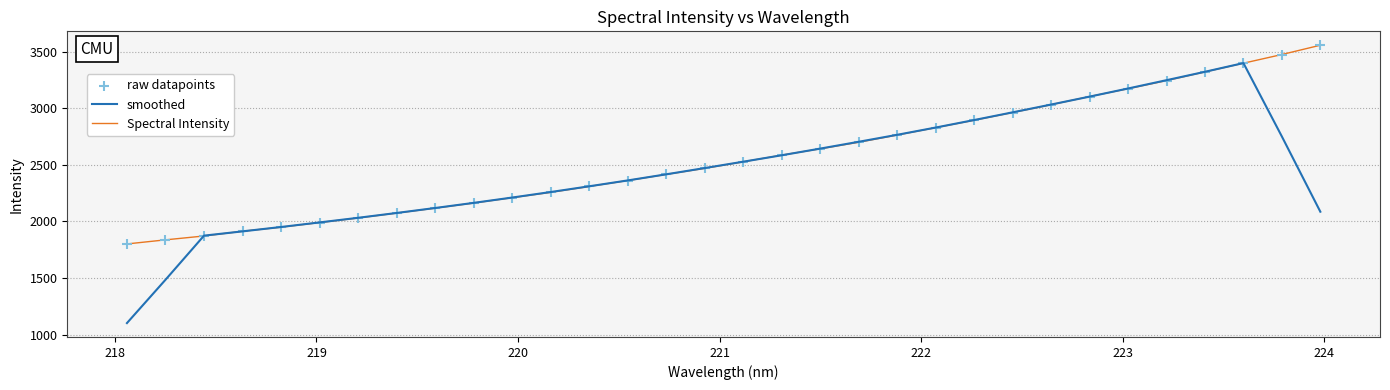

Rank the series by their maximum value, from lowest to highest.

smoothed, Spectral Intensity